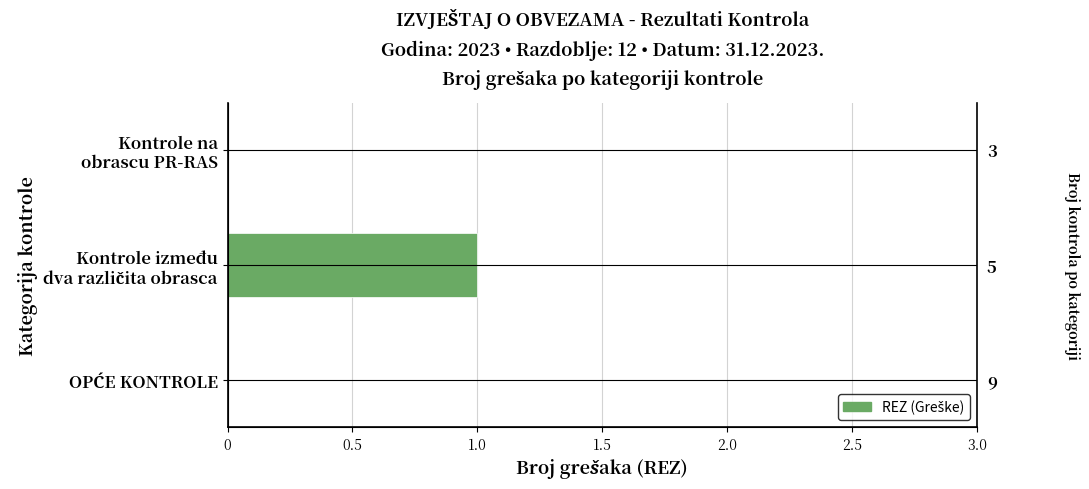

Is it true that the value at OPĆE KONTROLE is 0?

True